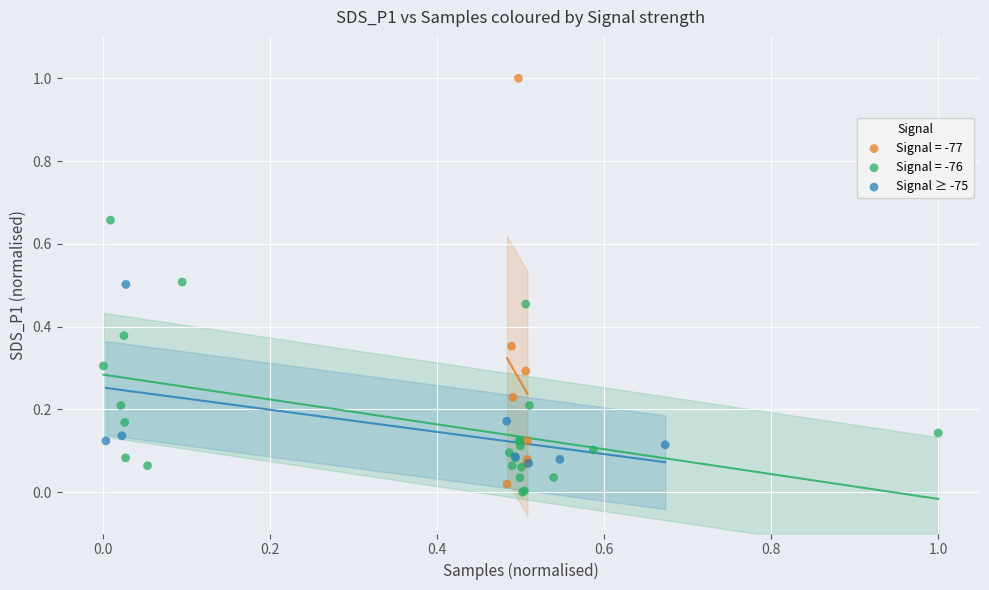

Which series has the widest spread of Y values?

Signal = -77